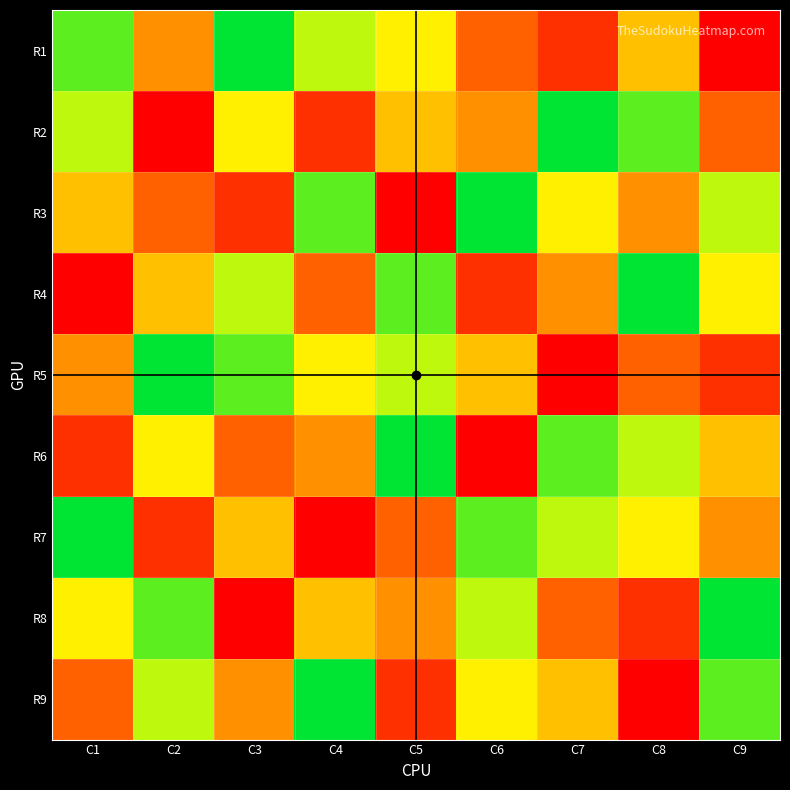

Reading right to left, transcribe all the data shown in this chart.

R1: C9=1	C8=5	C7=2	C6=3	C5=6	C4=7	C3=9	C2=4	C1=8
R2: C9=3	C8=8	C7=9	C6=4	C5=5	C4=2	C3=6	C2=1	C1=7
R3: C9=7	C8=4	C7=6	C6=9	C5=1	C4=8	C3=2	C2=3	C1=5
R4: C9=6	C8=9	C7=4	C6=2	C5=8	C4=3	C3=7	C2=5	C1=1
R5: C9=2	C8=3	C7=1	C6=5	C5=7	C4=6	C3=8	C2=9	C1=4
R6: C9=5	C8=7	C7=8	C6=1	C5=9	C4=4	C3=3	C2=6	C1=2
R7: C9=4	C8=6	C7=7	C6=8	C5=3	C4=1	C3=5	C2=2	C1=9
R8: C9=9	C8=2	C7=3	C6=7	C5=4	C4=5	C3=1	C2=8	C1=6
R9: C9=8	C8=1	C7=5	C6=6	C5=2	C4=9	C3=4	C2=7	C1=3